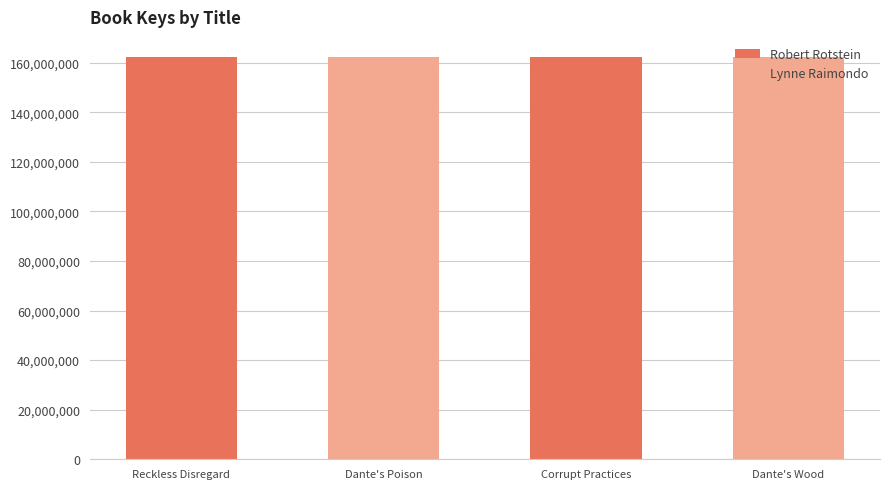

What is the sum of the values at Reckless Disregard and Dante's Wood?

324557320